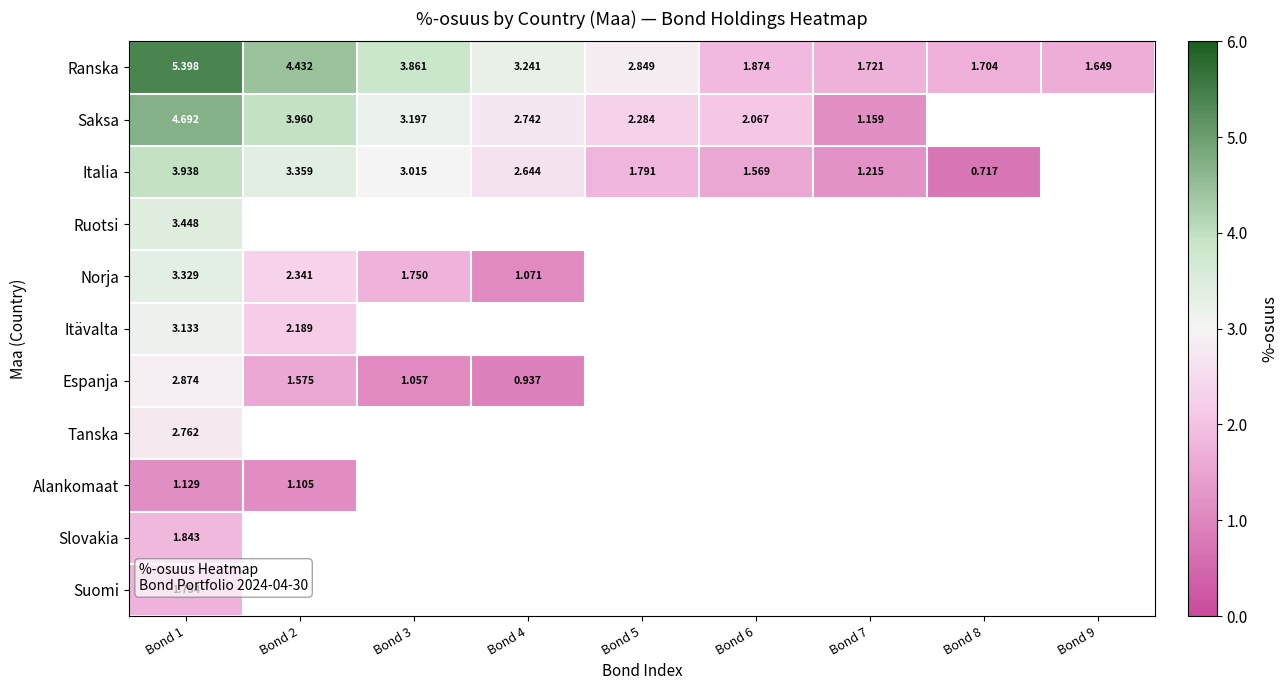

How many categories are shown in the chart?

9